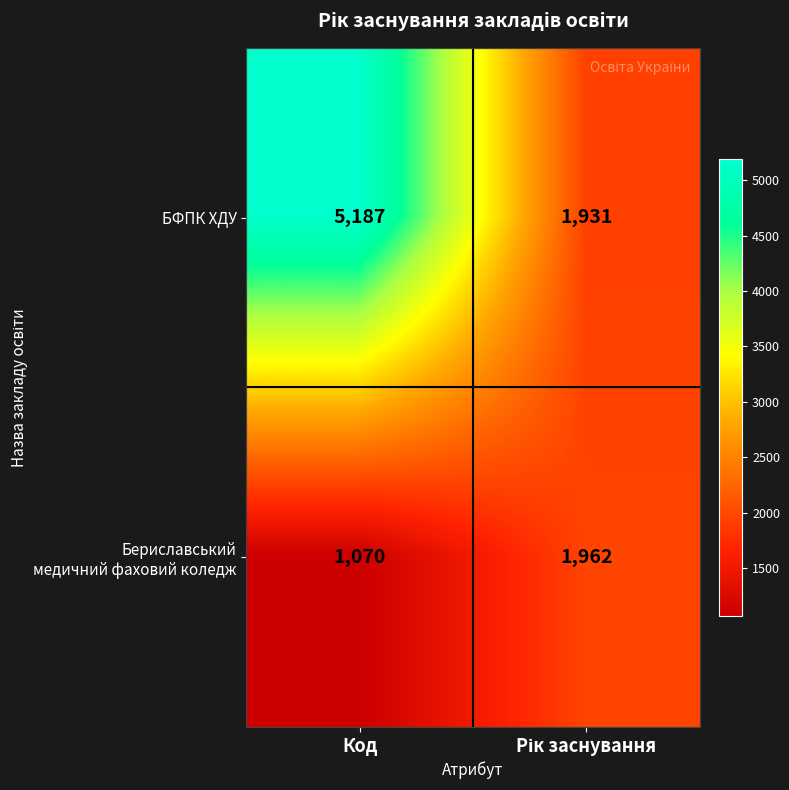

What is the difference between the maximum and minimum values in the БФПК ХДУ series?

3256